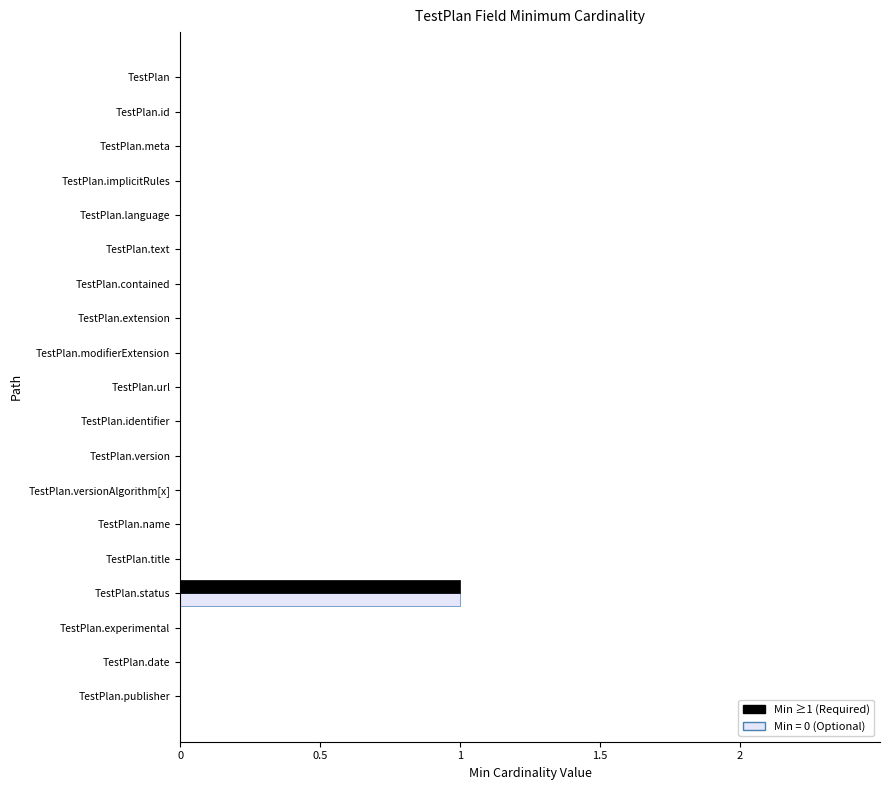

Count the number of categories in the chart.

19